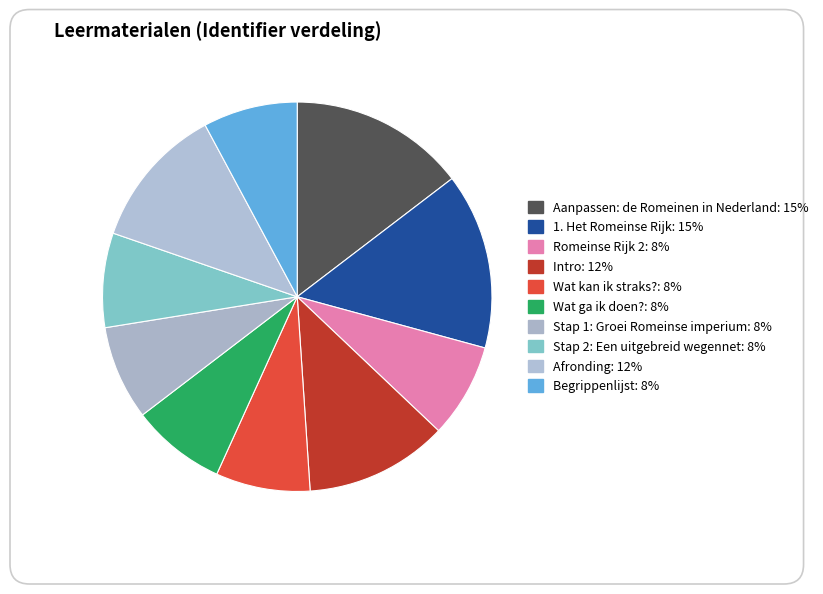

How many segments does this pie chart have?

10